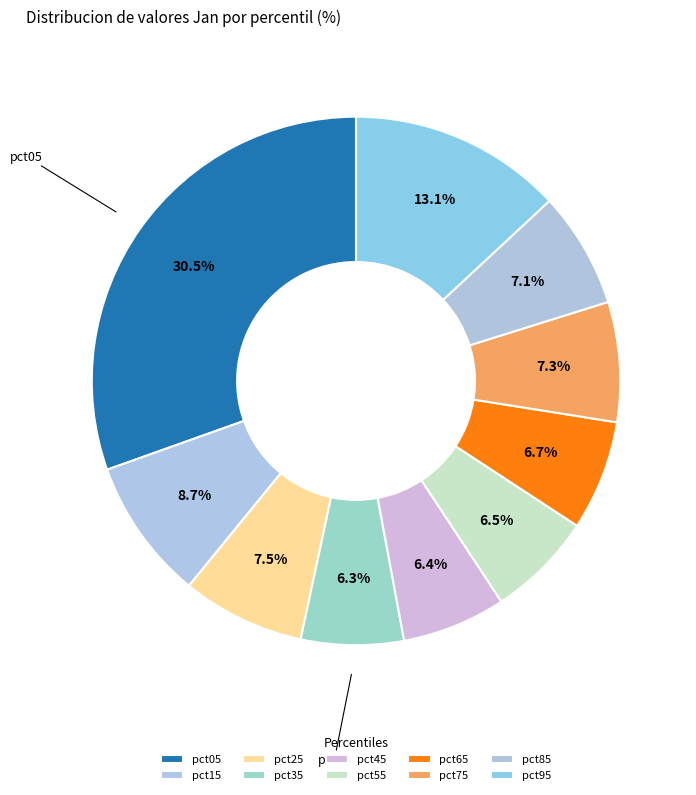

Is there a majority slice in this chart?

No